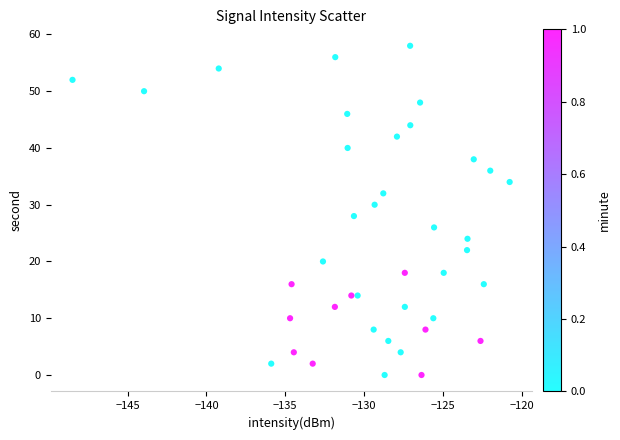

What is the range of Y values (max minus min)?

58